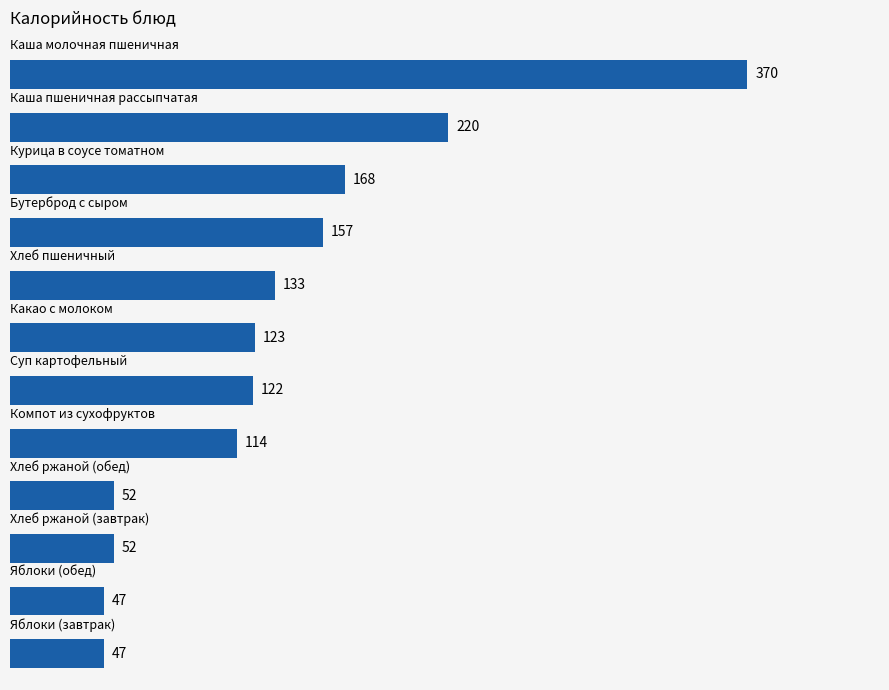

What is the maximum value shown in the chart?

370